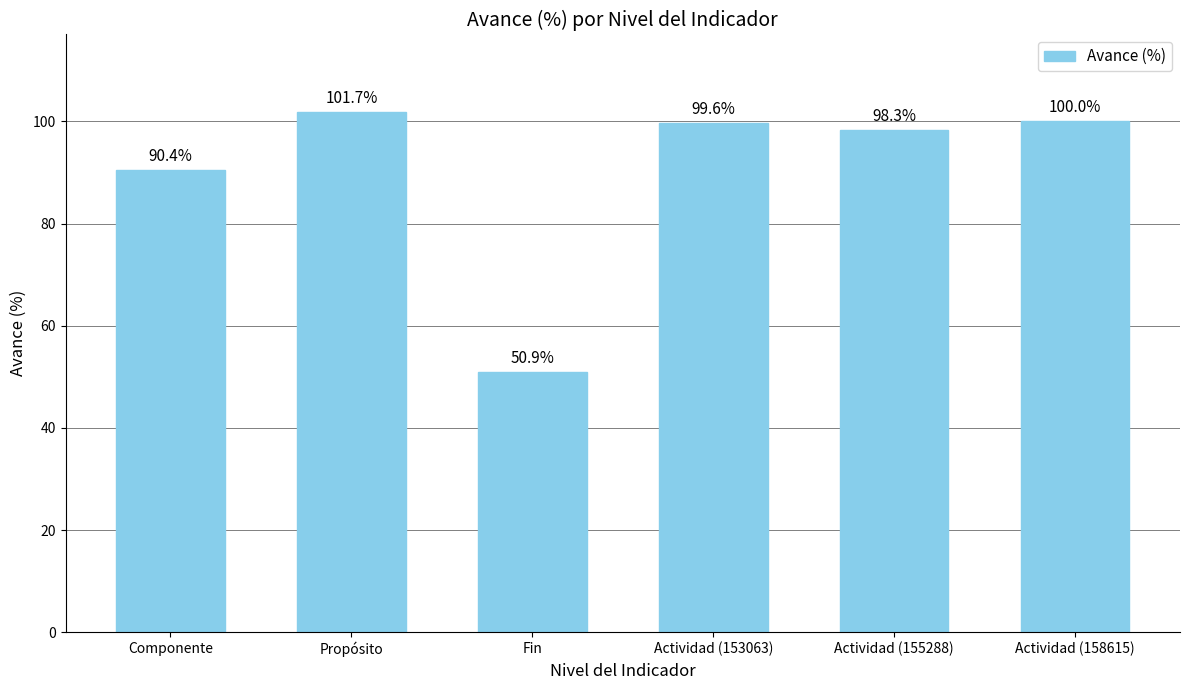

What is the average value?

90.2